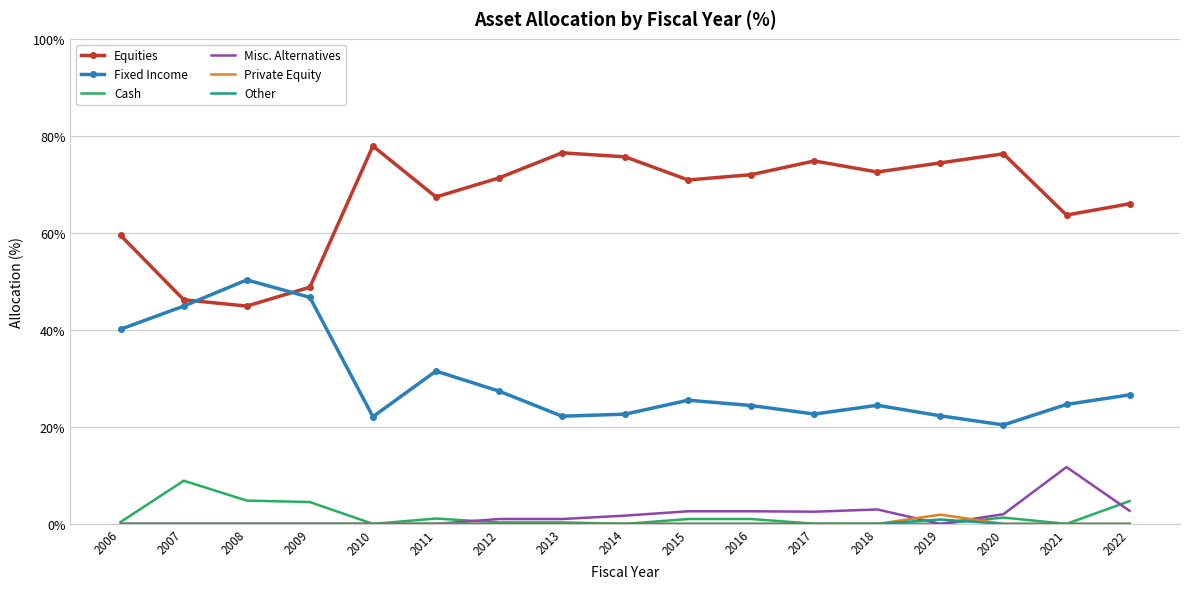

The Fixed Income series shows 34.4 at 2018. True or false?

False